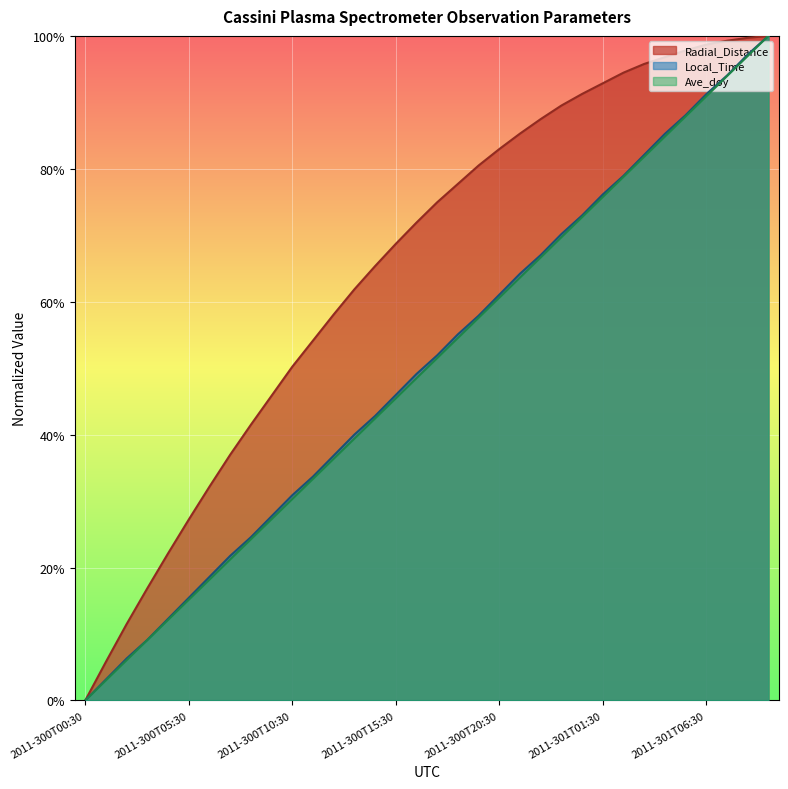

True or false: Radial_Distance has a value of 0.0 at 2011-300T02:30.

False